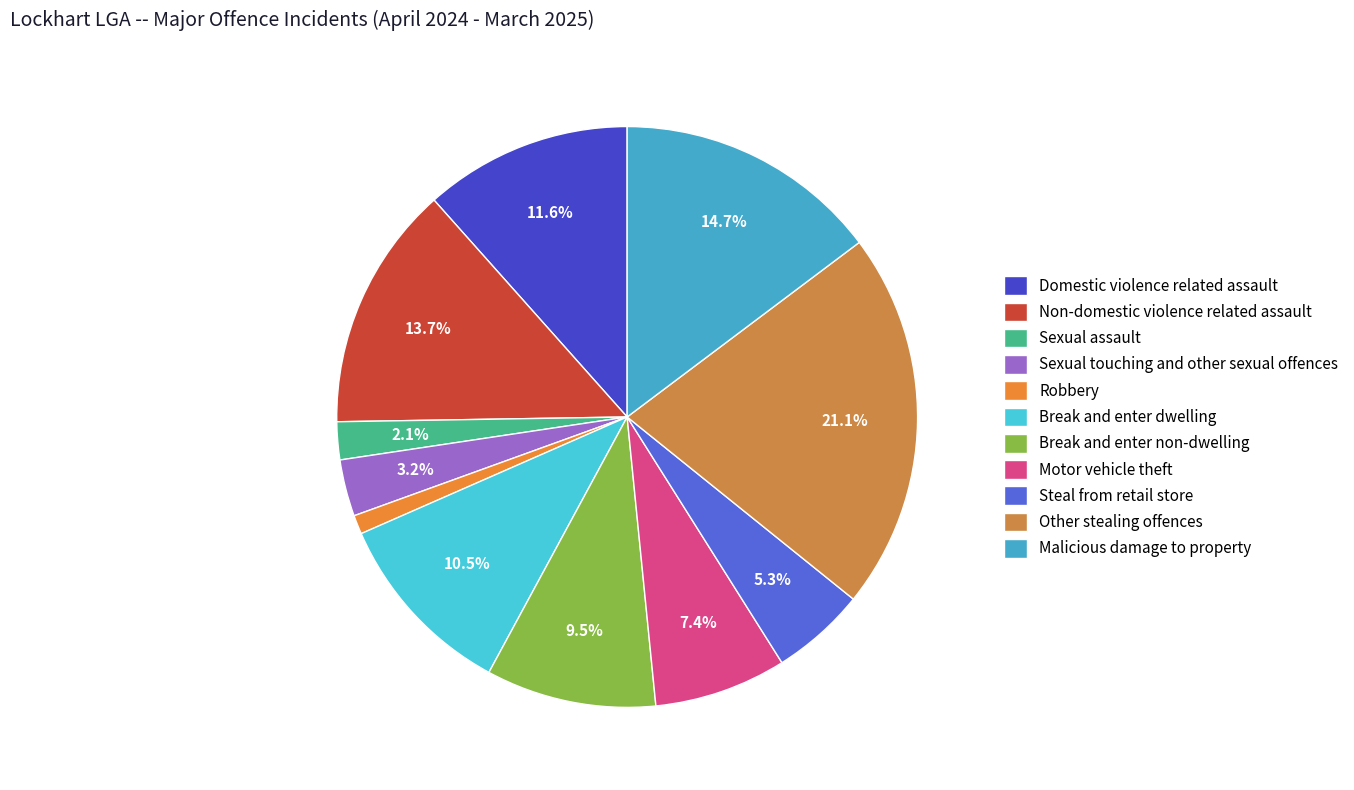

How many segments does this pie chart have?

11